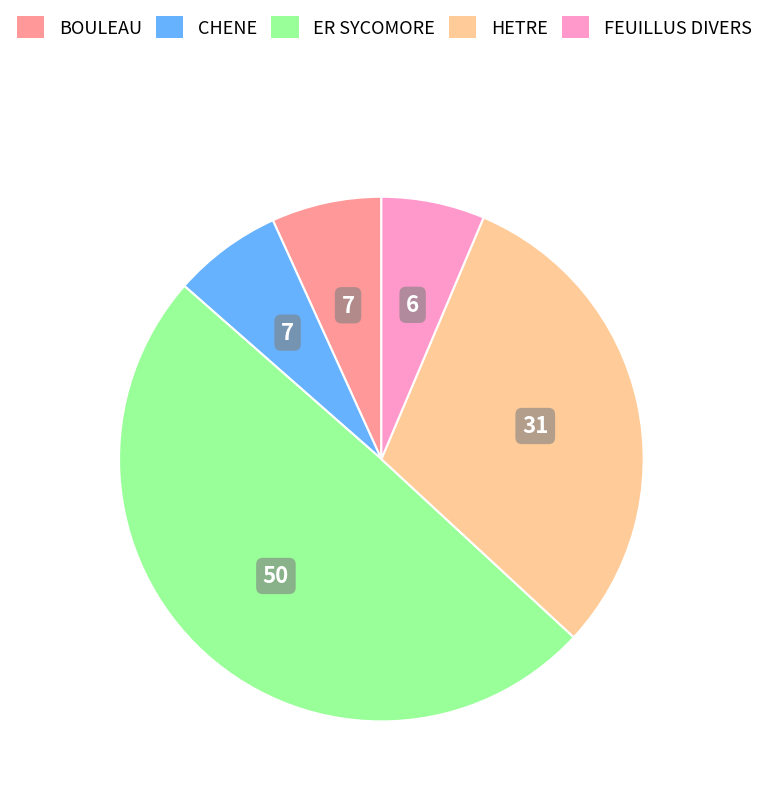

Count the number of slices in the pie.

5